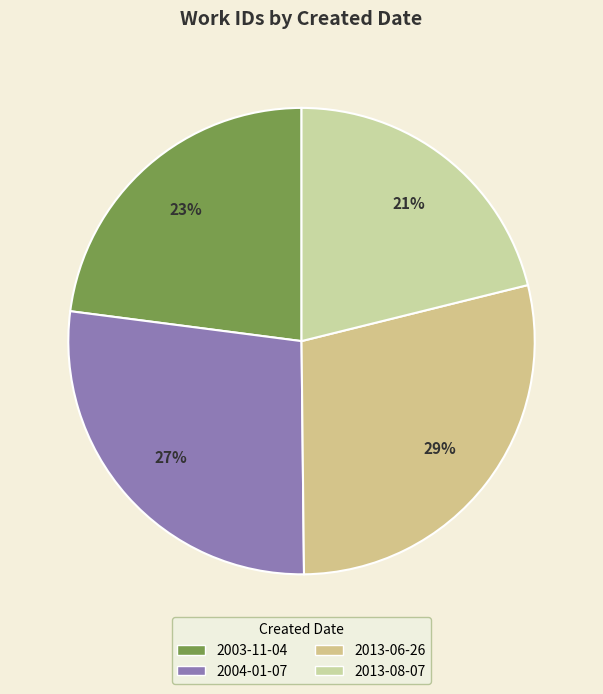

True or false: 2003-11-04 accounts for 23% of the total.

True